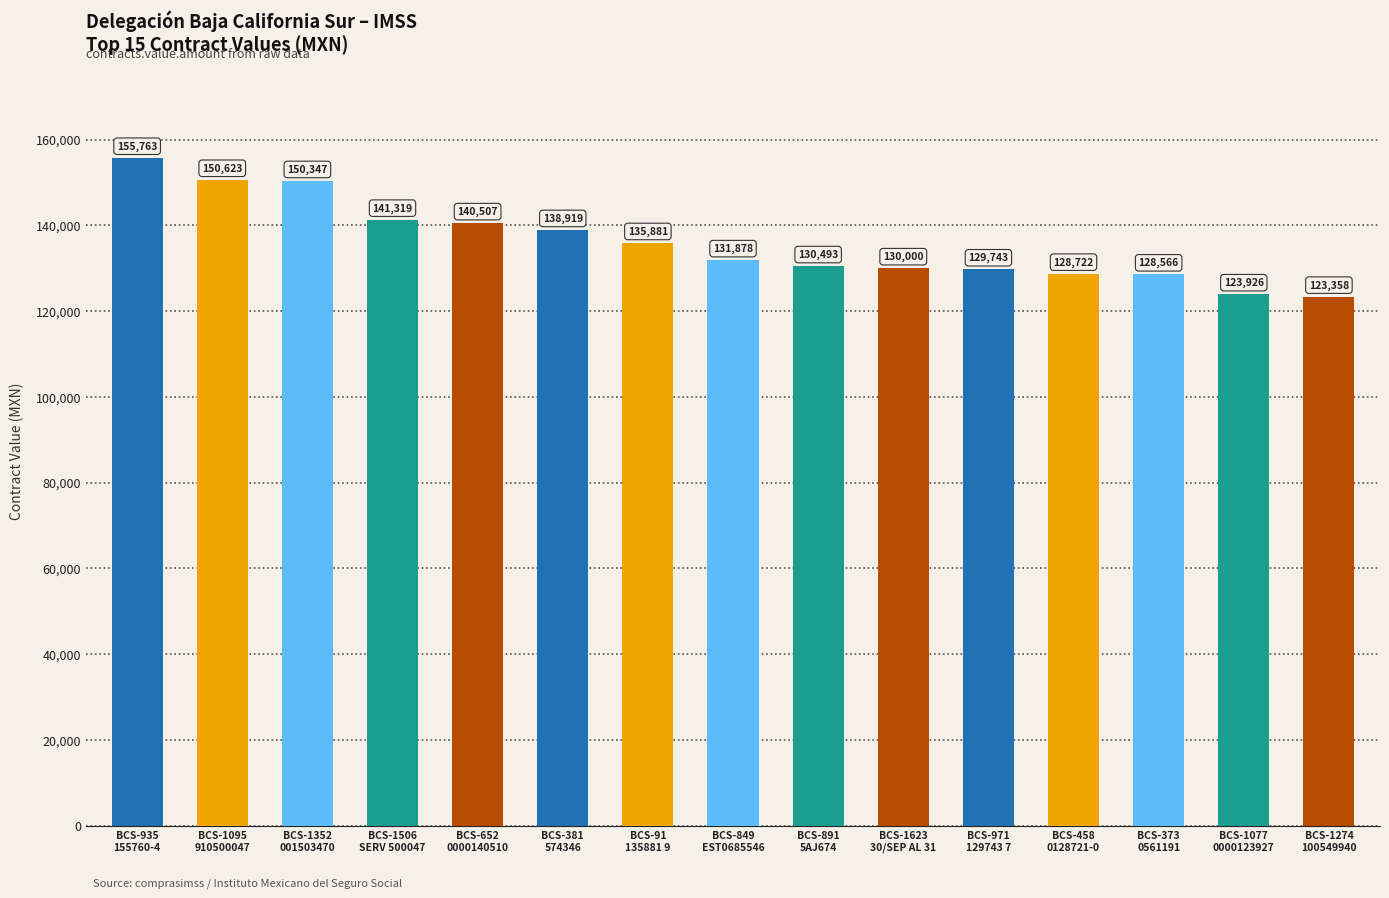

What is the average value?

136003.0